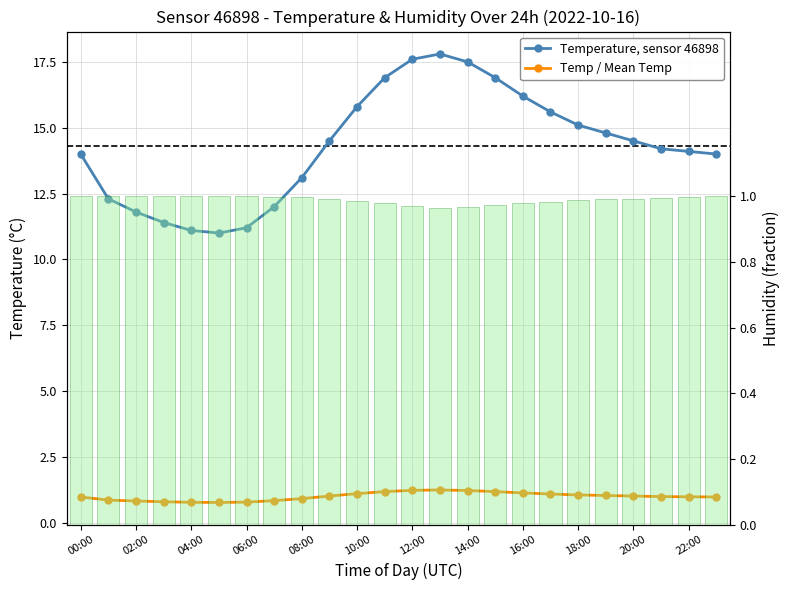

What is the minimum value for Temp / Mean Temp?

0.8